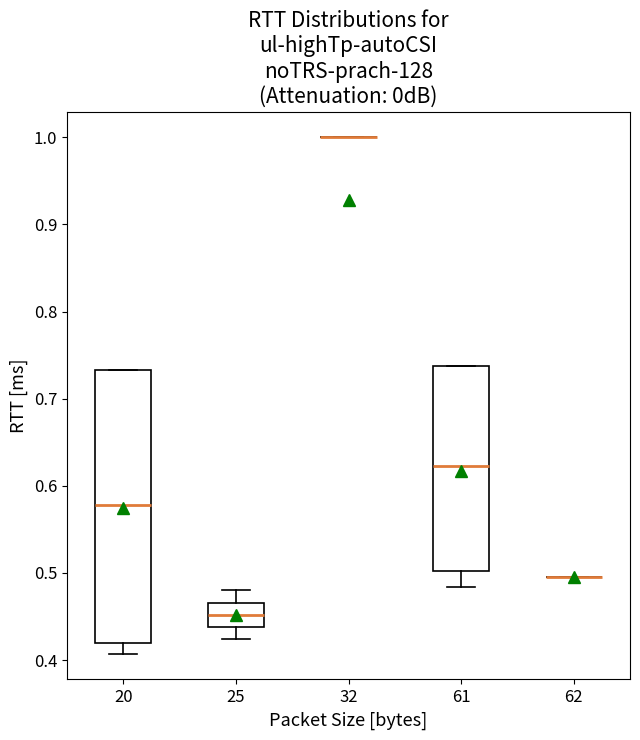

Which box is the tallest, from its lower edge to its upper edge?

20